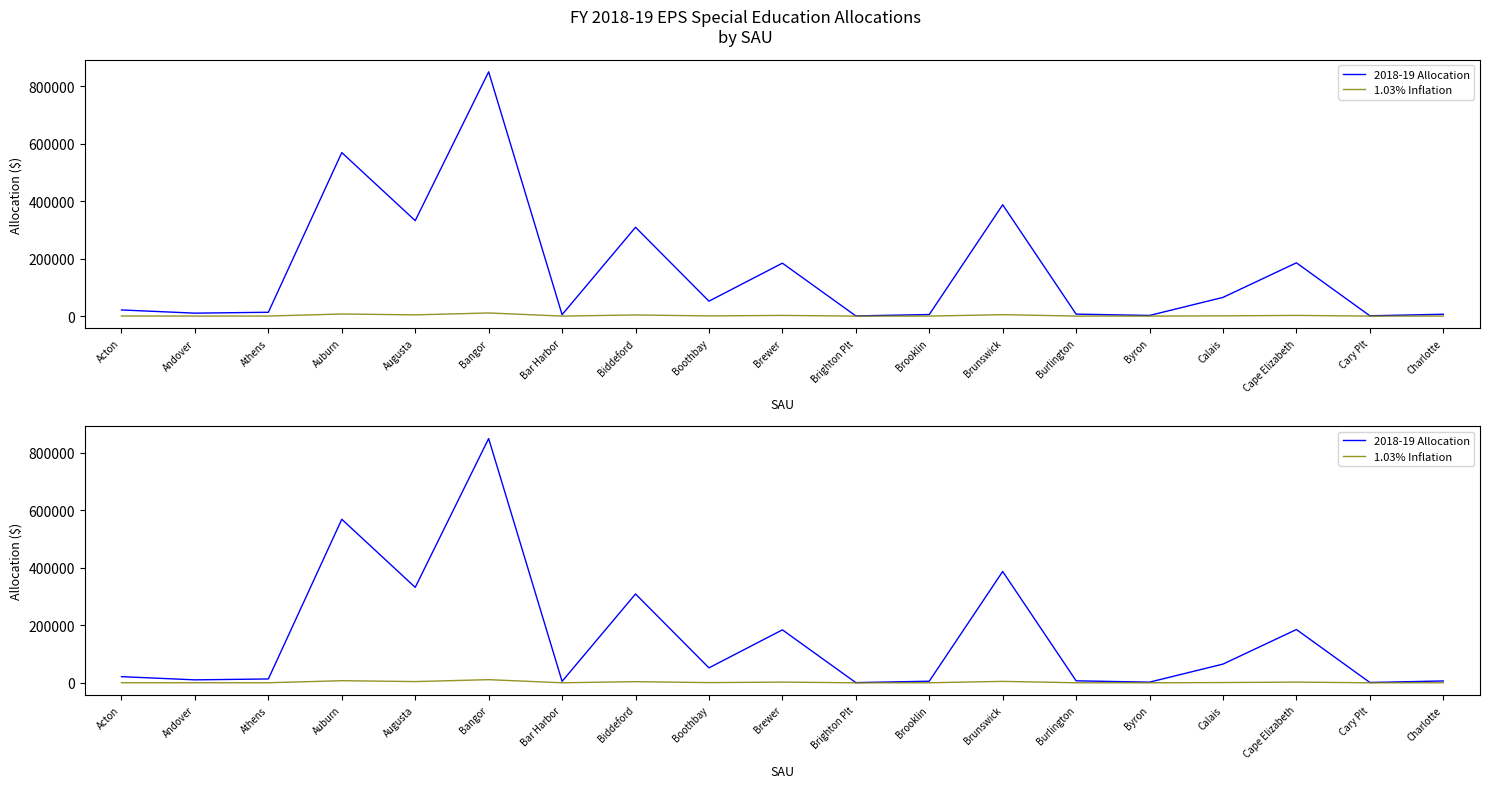

The value of 2018-19 Allocation at Athens is 6002. True or false?

False